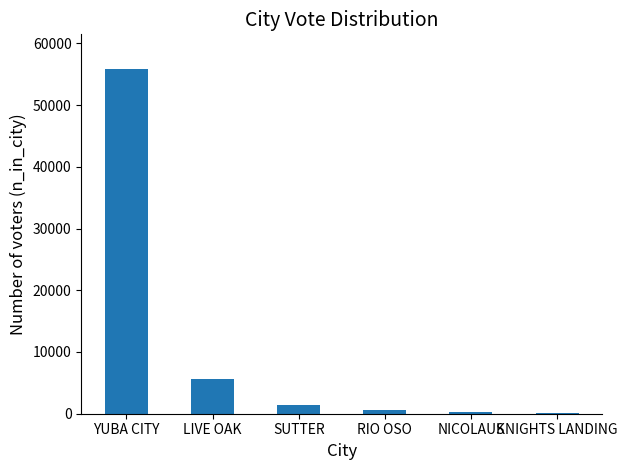

How many distinct data groups are displayed?

1